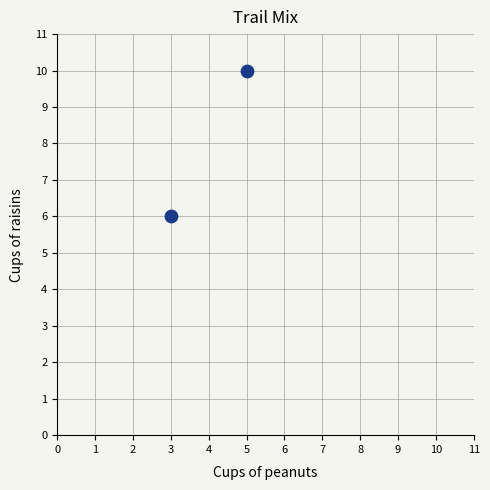

What is the average X value?

4